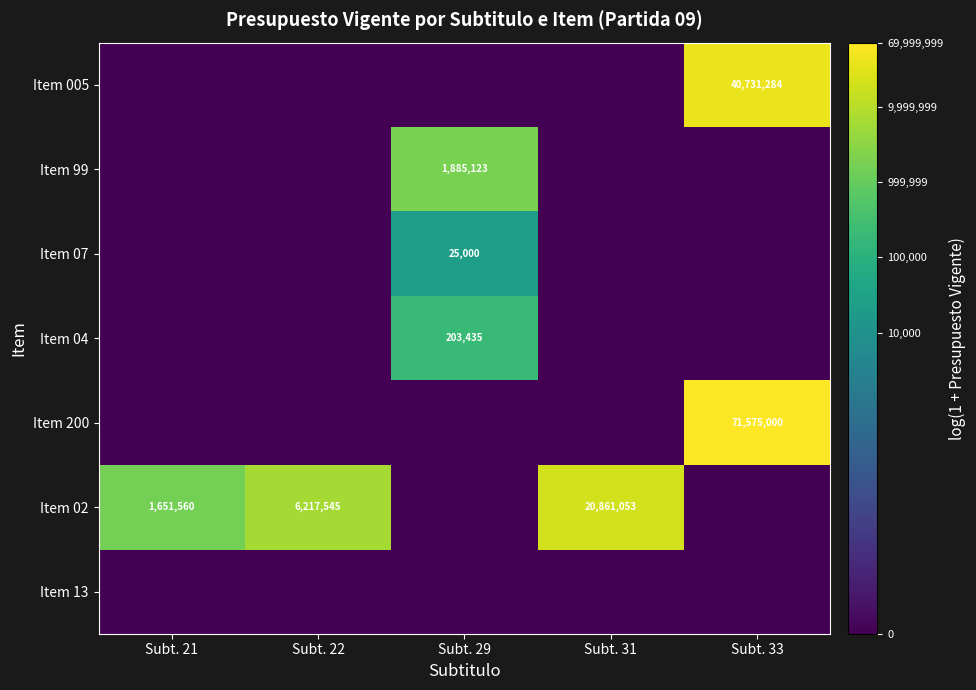

What is the spread (max minus min) of values at Subt. 29?

14.4